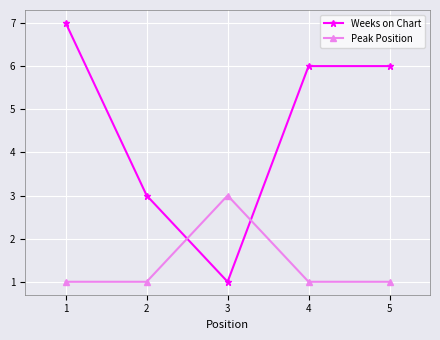

Where is the first local minimum for Weeks on Chart?

3